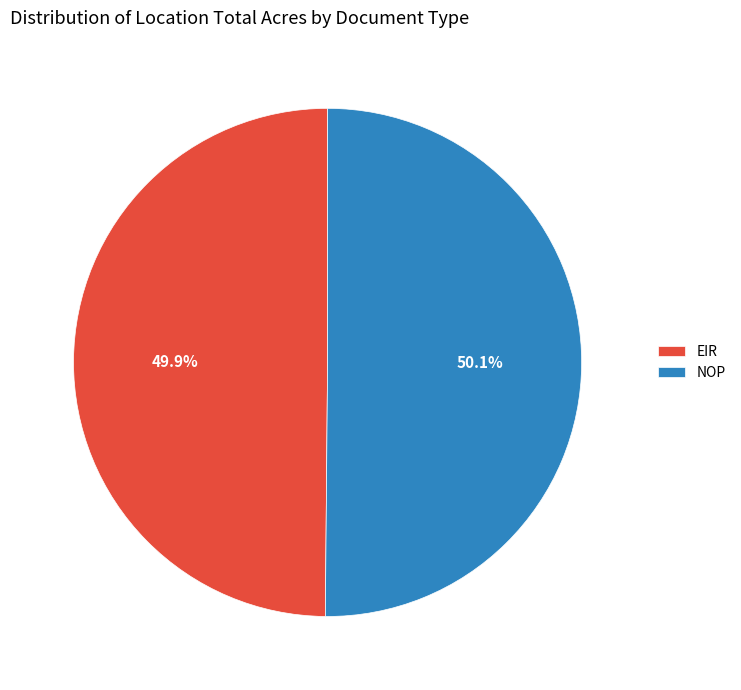

The NOP slice represents 50% of the pie. True or false?

True